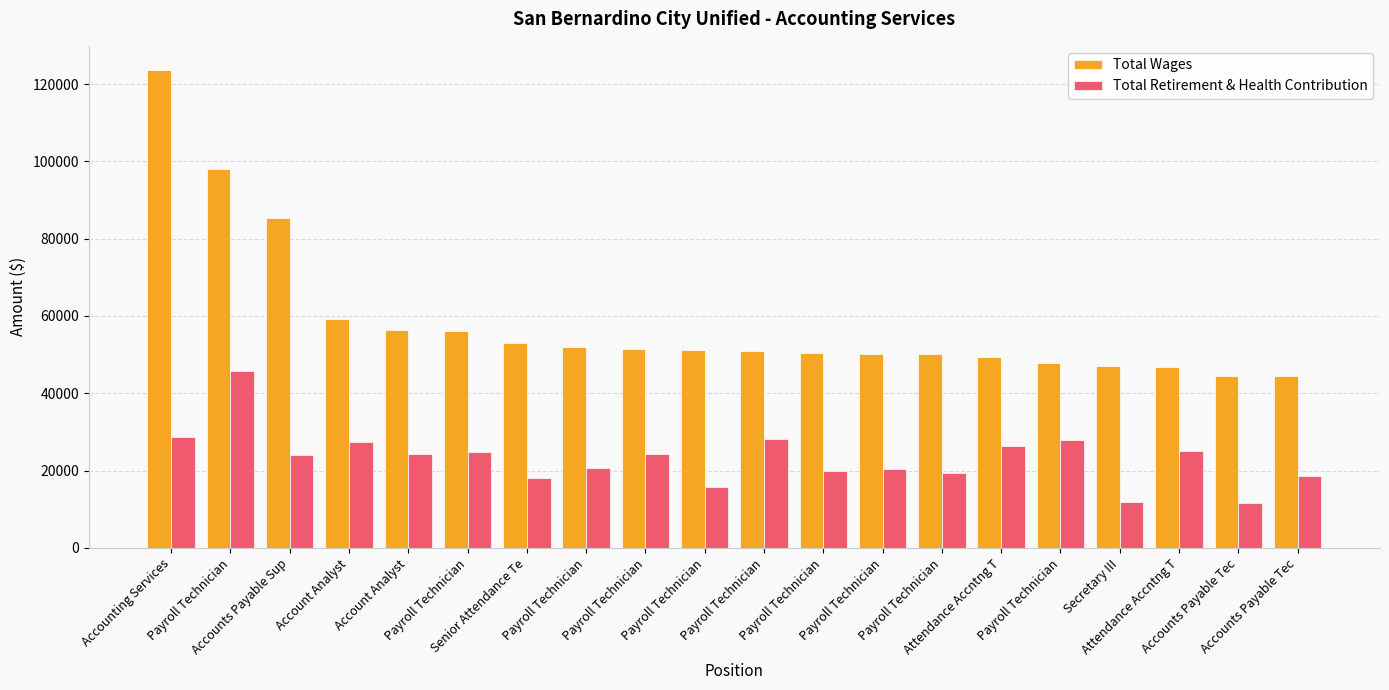

What is the maximum value for Total Retirement & Health Contribution?

45745